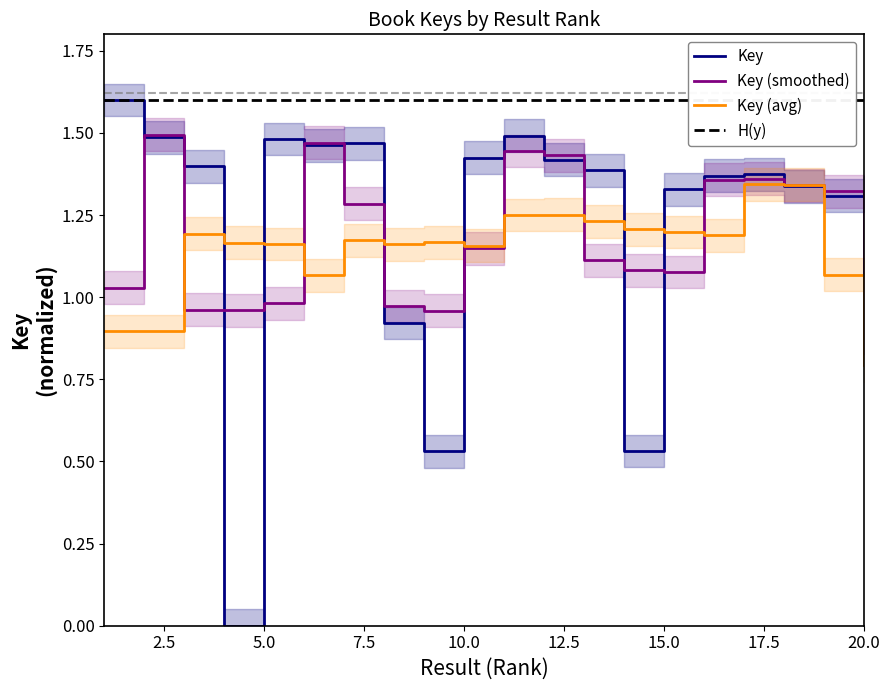

The chart shows a value of 1.4 at 10. True or false?

True